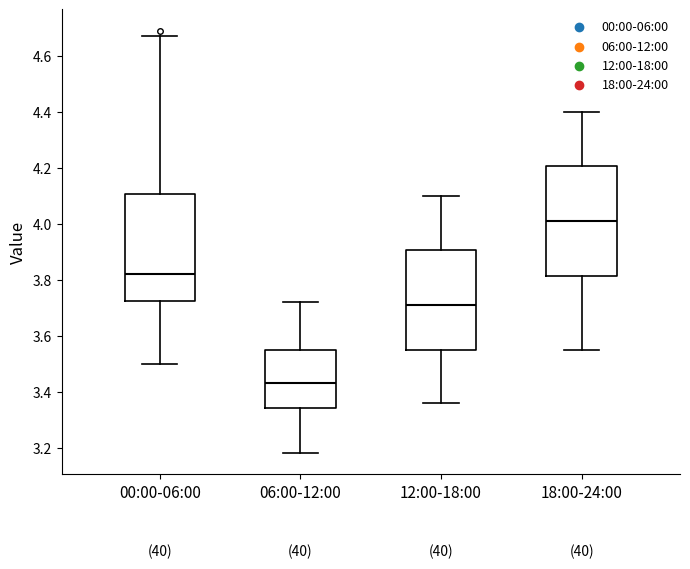

Reading left to right, read every box against the y-axis: the position of its median line, the range the box covers, and the ends of its whiskers. The values are not printed on the chart, so give them approximately, as read against the axis.

00:00-06:00: median 3.82, box 3.72 to 4.10, whiskers 3.50 to 4.68
06:00-12:00: median 3.44, box 3.34 to 3.56, whiskers 3.18 to 3.72
12:00-18:00: median 3.72, box 3.56 to 3.90, whiskers 3.36 to 4.10
18:00-24:00: median 4.02, box 3.82 to 4.20, whiskers 3.56 to 4.40